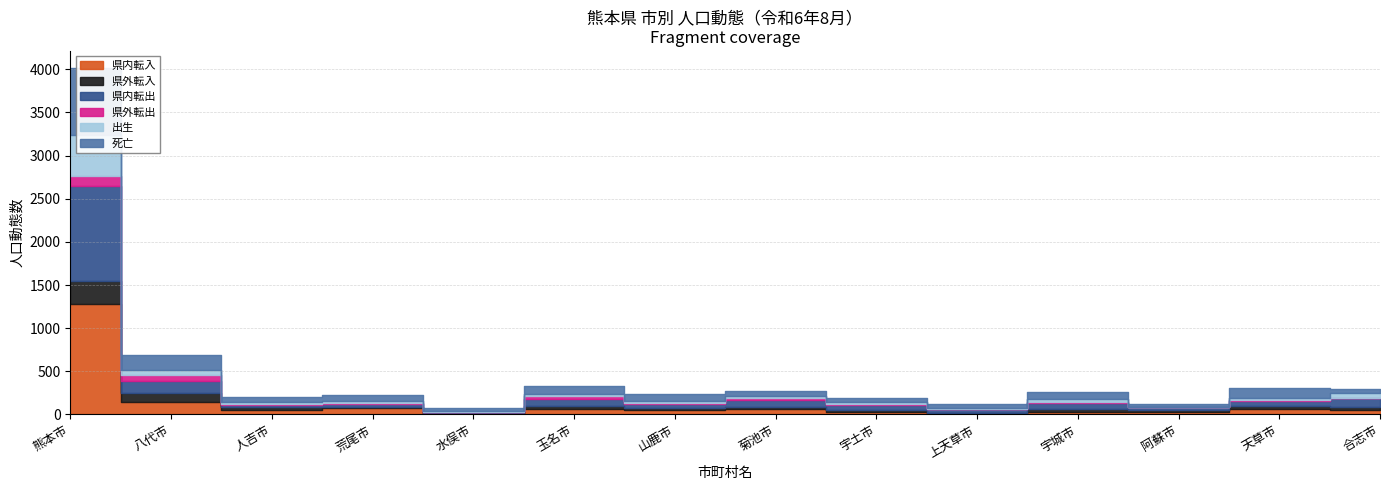

What are all the series names shown in the legend?

県内転入, 県外転入, 県内転出, 県外転出, 出生, 死亡